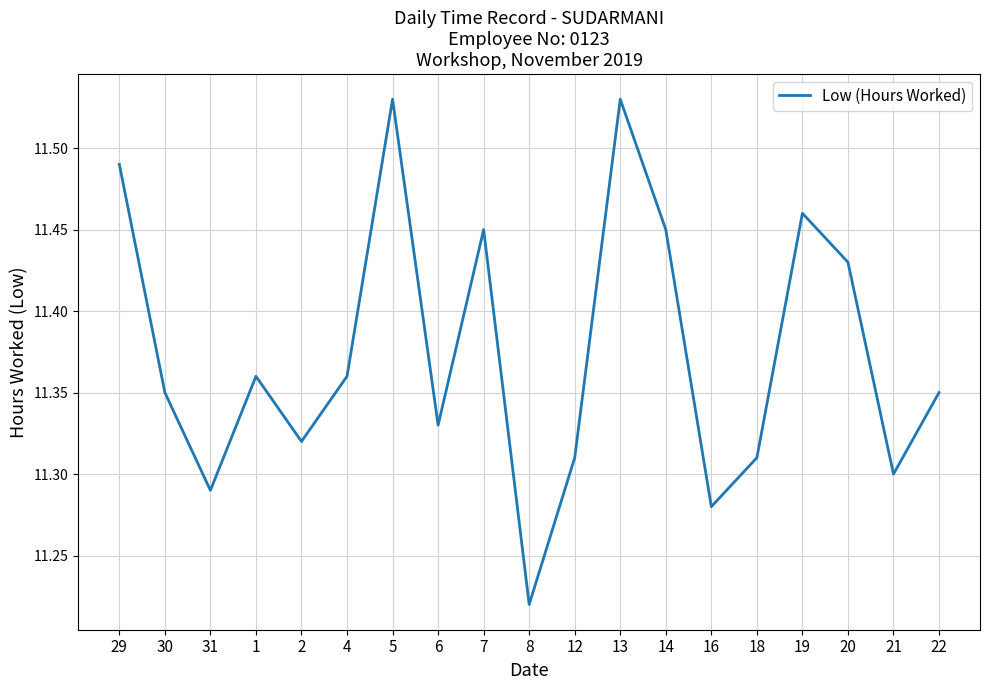

At which category does the data reach its first local peak?

1